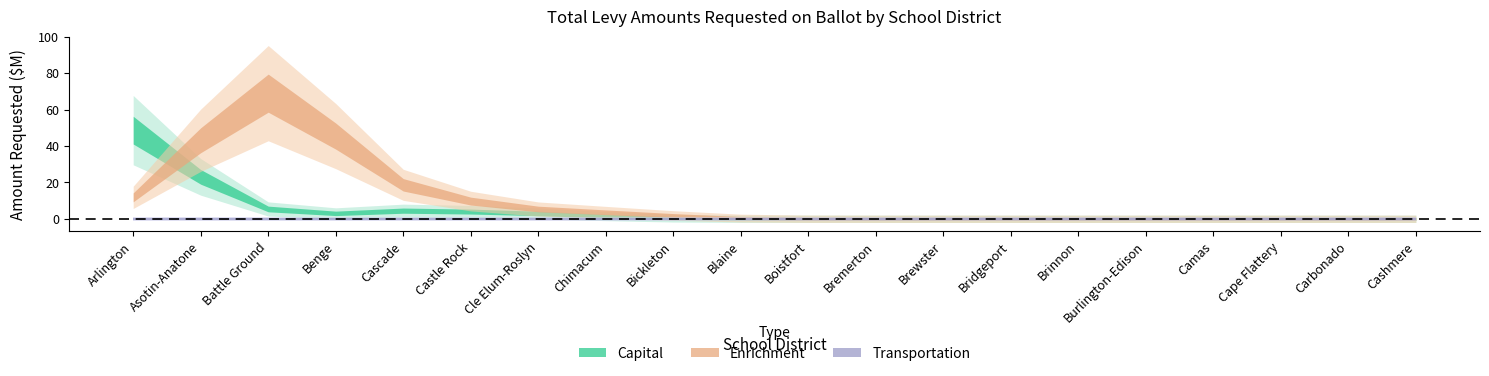

What is the spread (max minus min) of values at Cascade?

17486095